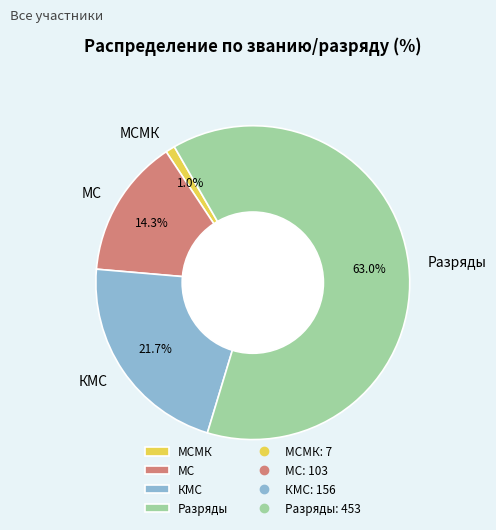

How many segments does this pie chart have?

4